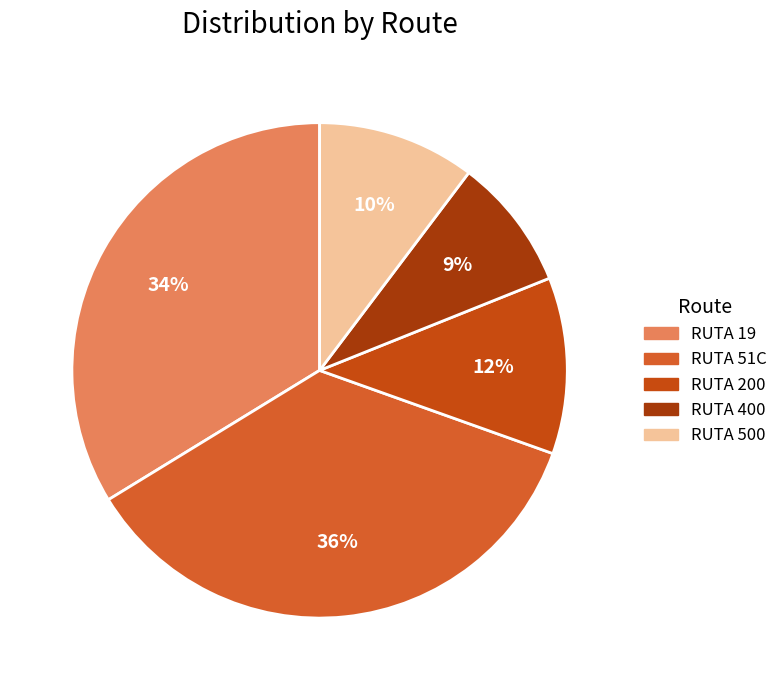

Which slice is the largest?

RUTA 51C